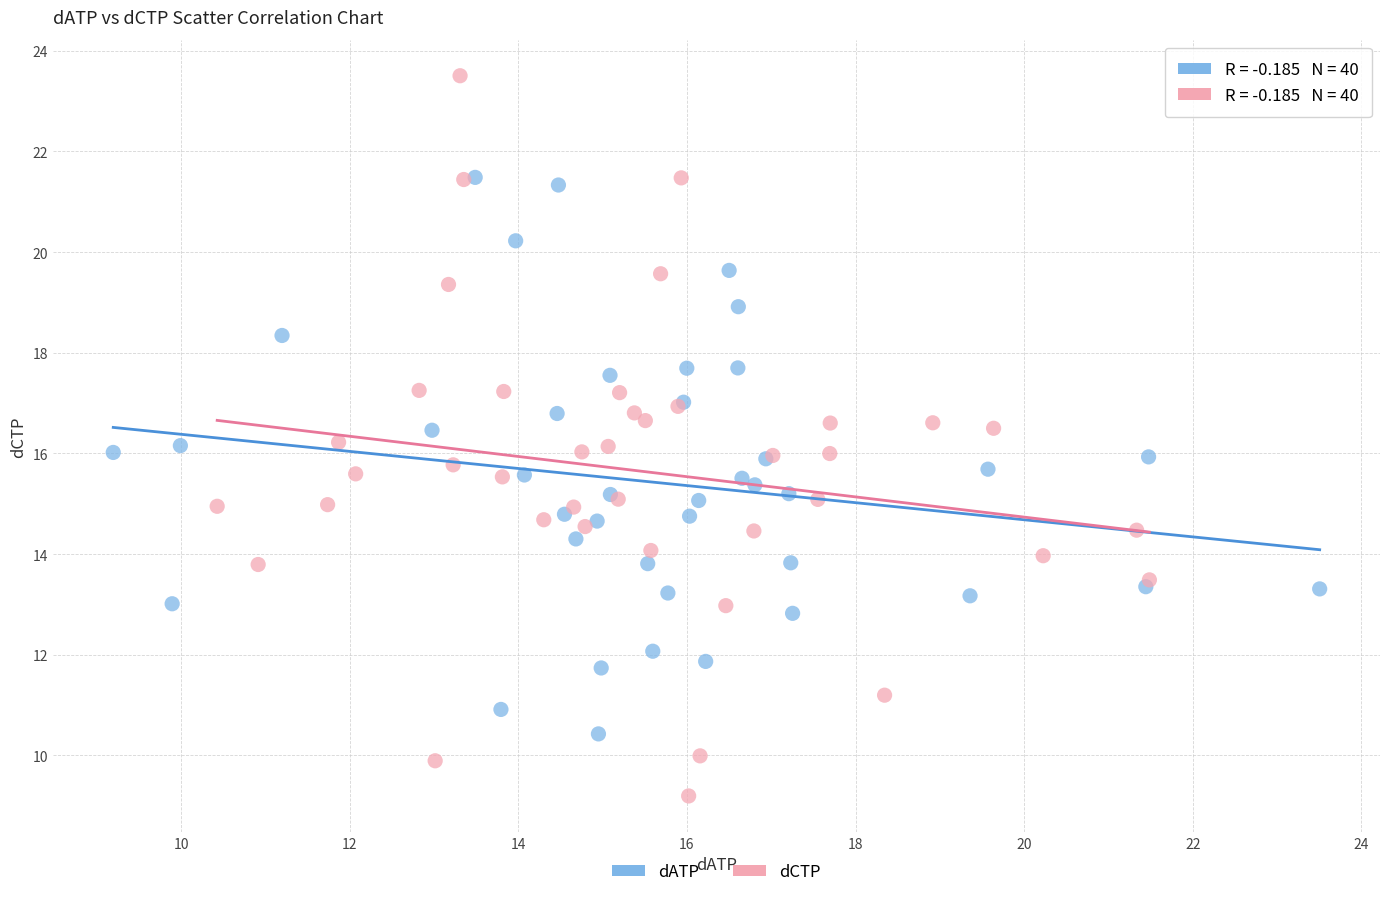

What are all the series names shown in the legend?

dATP, dCTP